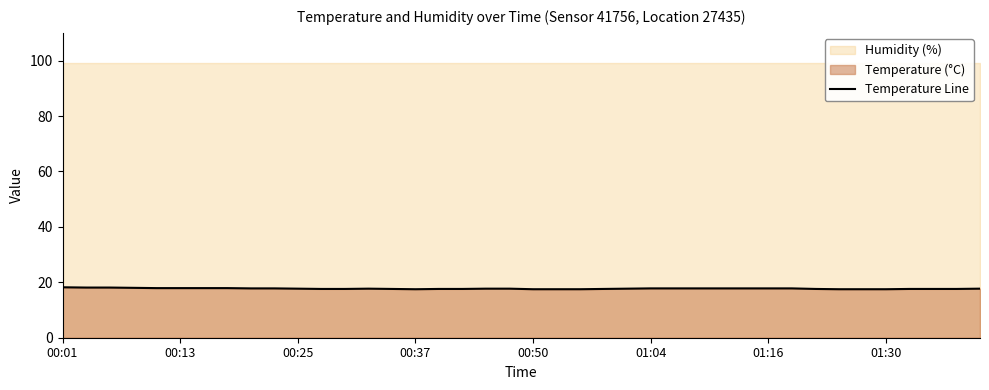

What is the value of the 28th point from the left?

17.8